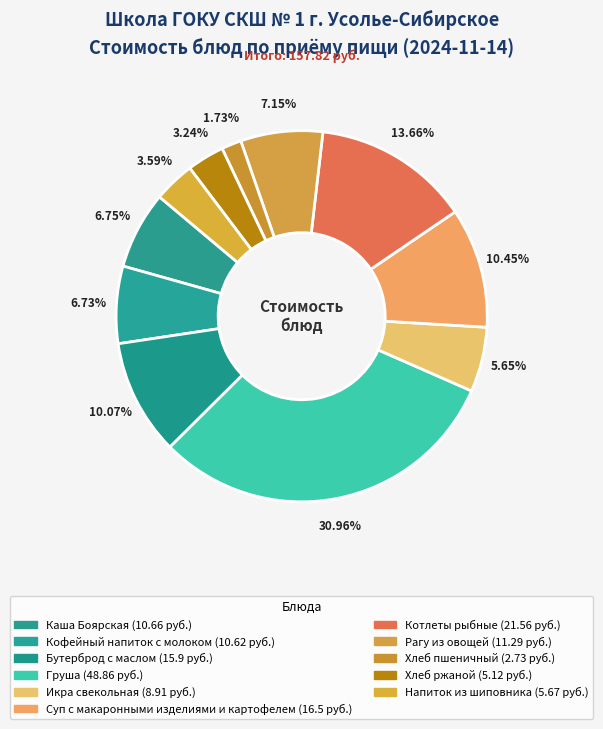

Is the sum of Икра свекольная and Хлеб пшеничный greater than half?

No